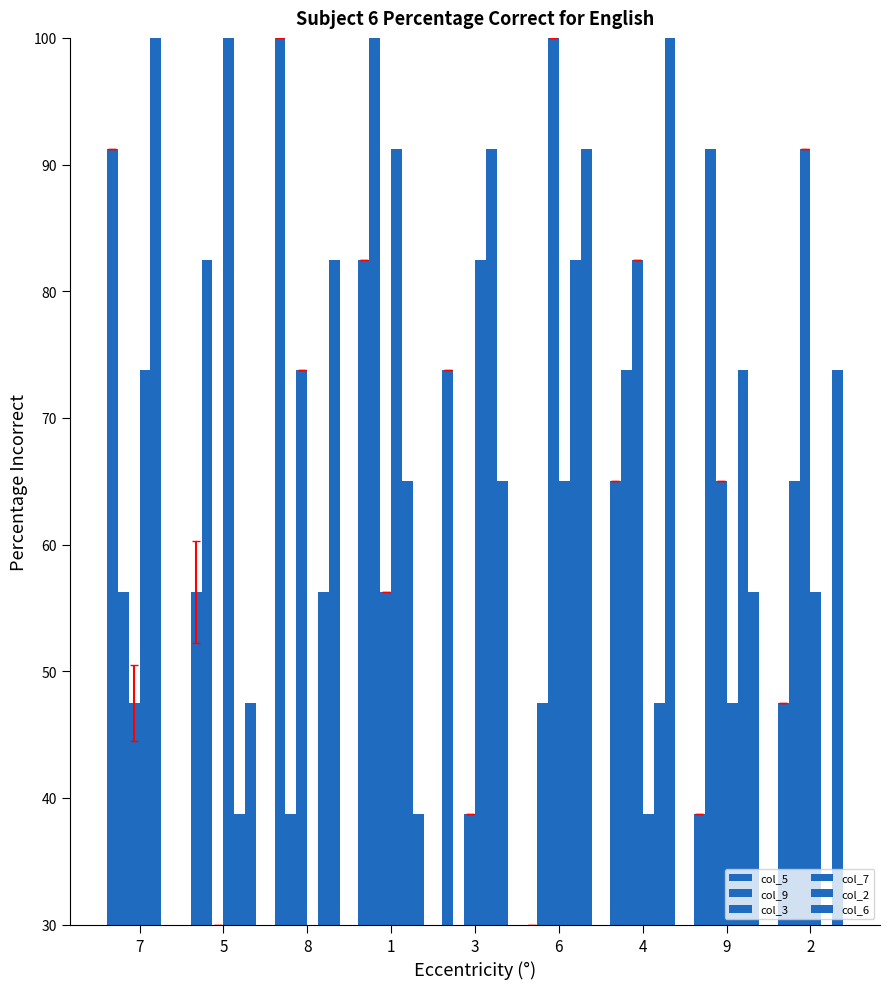

Reading right to left, extract all data points from this chart.

col_5: 47.5	38.8	65.0	30.0	73.8	82.5	100.0	56.2	91.2
col_9: 65.0	91.2	73.8	47.5	30.0	100.0	38.8	82.5	56.2
col_3: 91.2	65.0	82.5	100.0	38.8	56.2	73.8	30.0	47.5
col_7: 56.2	47.5	38.8	65.0	82.5	91.2	30.0	100.0	73.8
col_2: 30.0	73.8	47.5	82.5	91.2	65.0	56.2	38.8	100.0
col_6: 73.8	56.2	100.0	91.2	65.0	38.8	82.5	47.5	30.0